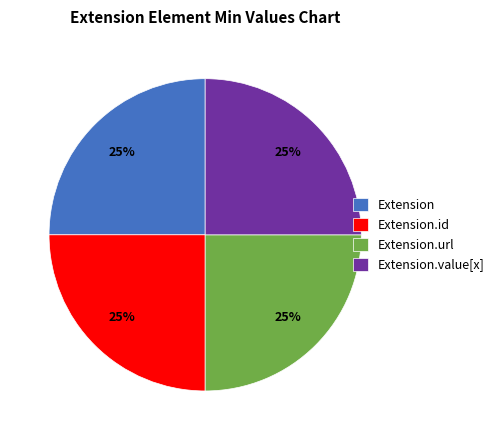

How many slices are in this pie chart?

4